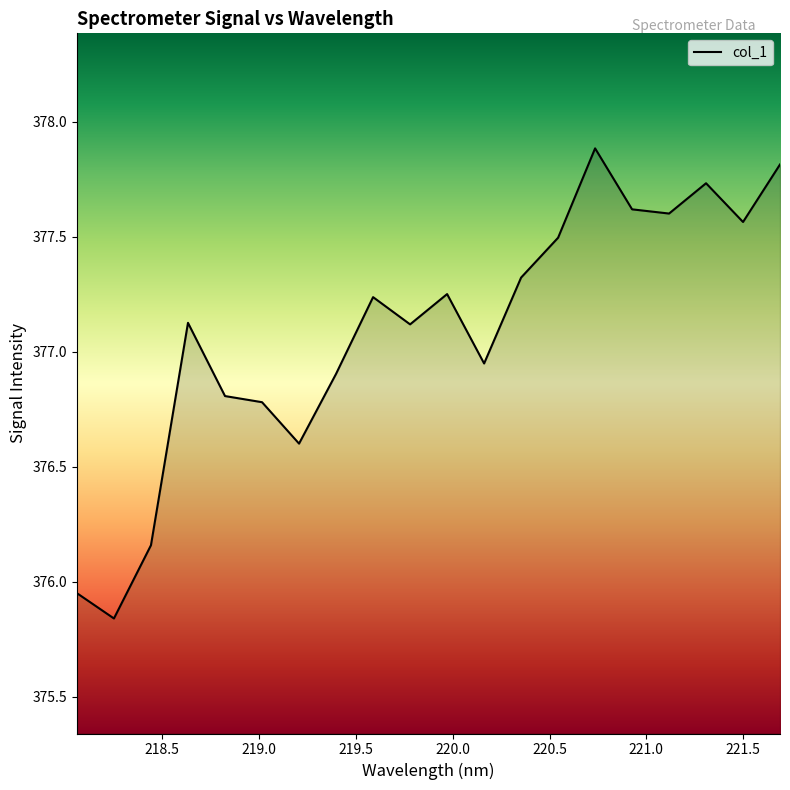

What is the difference between the maximum and minimum values?

2.0